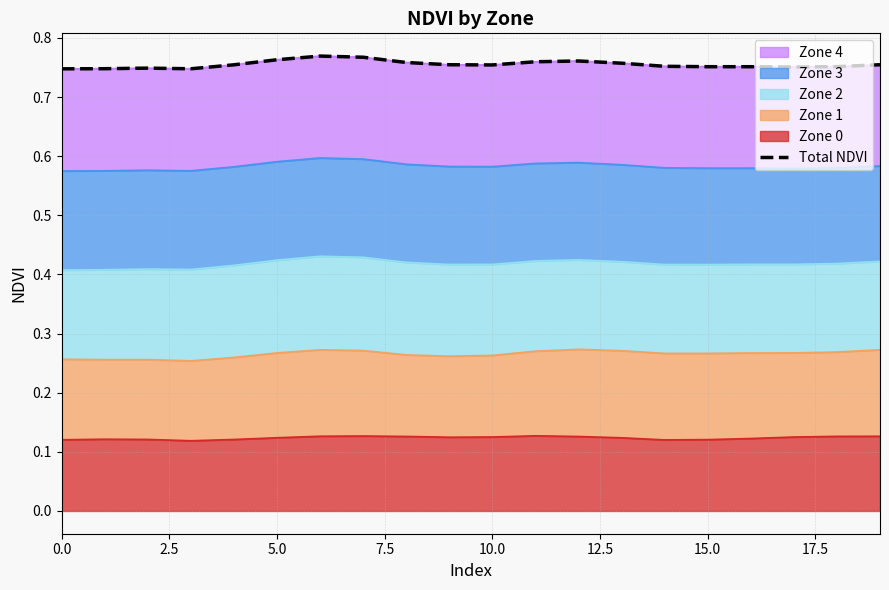

How many points are higher than both their immediate neighbors (excluding endpoints)?

3